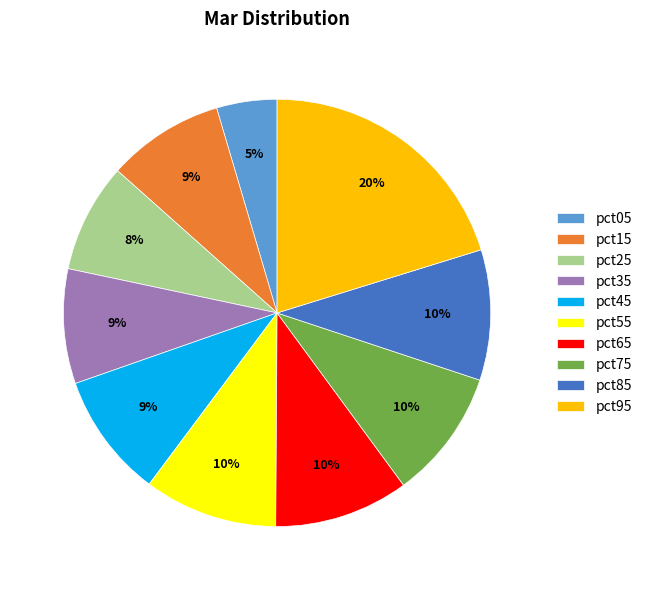

To the nearest percent, what is the combined percentage of pct05 and pct25?

13%